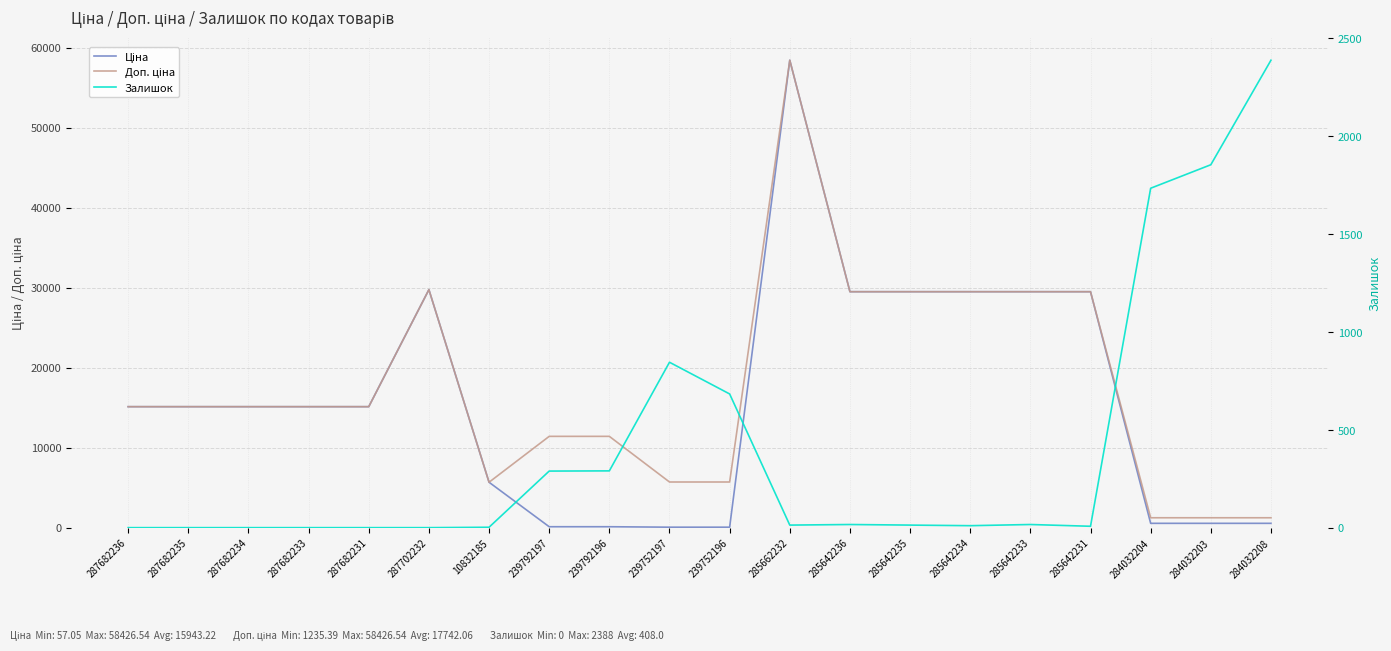

How many values in the Ціна series exceed 15120?

7